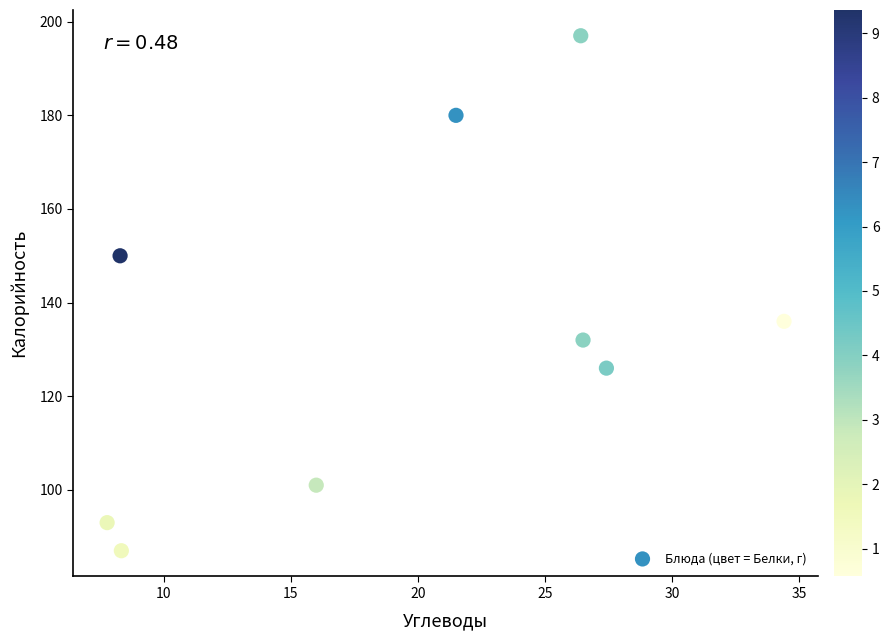

What is the range of Y values (max minus min)?

110